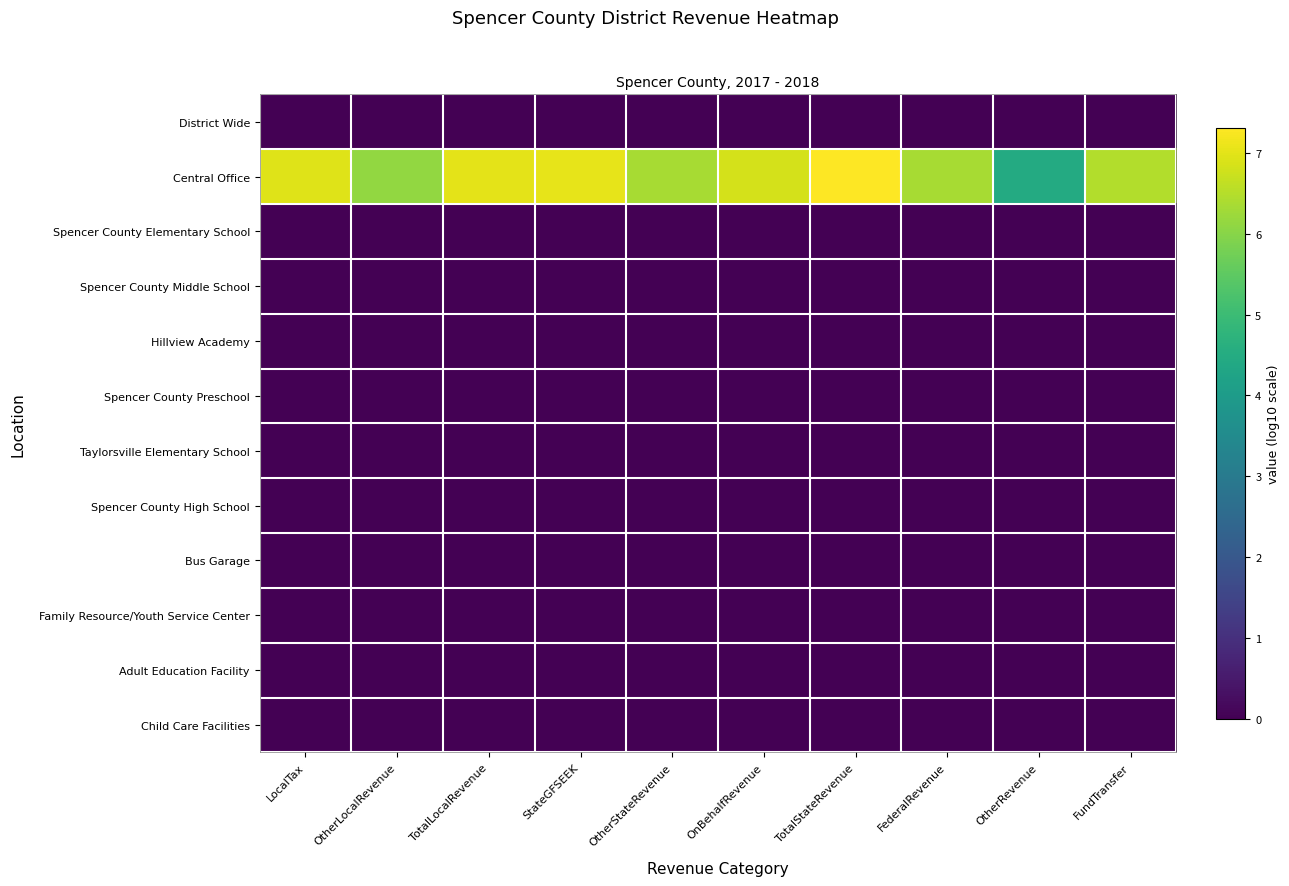

Reading left to right, transcribe all the data shown in this chart.

District Wide: LocalTax=0.0	OtherLocalRevenue=0.0	TotalLocalRevenue=0.0	StateGFSEEK=0.0	OtherStateRevenue=0.0	OnBehalfRevenue=0.0	TotalStateRevenue=0.0	FederalRevenue=0.0	OtherRevenue=0.0	FundTransfer=0.0
Central Office: LocalTax=7.0	OtherLocalRevenue=6.1	TotalLocalRevenue=7.0	StateGFSEEK=7.0	OtherStateRevenue=6.4	OnBehalfRevenue=6.8	TotalStateRevenue=7.3	FederalRevenue=6.4	OtherRevenue=4.5	FundTransfer=6.5
Spencer County Elementary School: LocalTax=0.0	OtherLocalRevenue=0.0	TotalLocalRevenue=0.0	StateGFSEEK=0.0	OtherStateRevenue=0.0	OnBehalfRevenue=0.0	TotalStateRevenue=0.0	FederalRevenue=0.0	OtherRevenue=0.0	FundTransfer=0.0
Spencer County Middle School: LocalTax=0.0	OtherLocalRevenue=0.0	TotalLocalRevenue=0.0	StateGFSEEK=0.0	OtherStateRevenue=0.0	OnBehalfRevenue=0.0	TotalStateRevenue=0.0	FederalRevenue=0.0	OtherRevenue=0.0	FundTransfer=0.0
Hillview Academy: LocalTax=0.0	OtherLocalRevenue=0.0	TotalLocalRevenue=0.0	StateGFSEEK=0.0	OtherStateRevenue=0.0	OnBehalfRevenue=0.0	TotalStateRevenue=0.0	FederalRevenue=0.0	OtherRevenue=0.0	FundTransfer=0.0
Spencer County Preschool: LocalTax=0.0	OtherLocalRevenue=0.0	TotalLocalRevenue=0.0	StateGFSEEK=0.0	OtherStateRevenue=0.0	OnBehalfRevenue=0.0	TotalStateRevenue=0.0	FederalRevenue=0.0	OtherRevenue=0.0	FundTransfer=0.0
Taylorsville Elementary School: LocalTax=0.0	OtherLocalRevenue=0.0	TotalLocalRevenue=0.0	StateGFSEEK=0.0	OtherStateRevenue=0.0	OnBehalfRevenue=0.0	TotalStateRevenue=0.0	FederalRevenue=0.0	OtherRevenue=0.0	FundTransfer=0.0
Spencer County High School: LocalTax=0.0	OtherLocalRevenue=0.0	TotalLocalRevenue=0.0	StateGFSEEK=0.0	OtherStateRevenue=0.0	OnBehalfRevenue=0.0	TotalStateRevenue=0.0	FederalRevenue=0.0	OtherRevenue=0.0	FundTransfer=0.0
Bus Garage: LocalTax=0.0	OtherLocalRevenue=0.0	TotalLocalRevenue=0.0	StateGFSEEK=0.0	OtherStateRevenue=0.0	OnBehalfRevenue=0.0	TotalStateRevenue=0.0	FederalRevenue=0.0	OtherRevenue=0.0	FundTransfer=0.0
Family Resource/Youth Service Center: LocalTax=0.0	OtherLocalRevenue=0.0	TotalLocalRevenue=0.0	StateGFSEEK=0.0	OtherStateRevenue=0.0	OnBehalfRevenue=0.0	TotalStateRevenue=0.0	FederalRevenue=0.0	OtherRevenue=0.0	FundTransfer=0.0
Adult Education Facility: LocalTax=0.0	OtherLocalRevenue=0.0	TotalLocalRevenue=0.0	StateGFSEEK=0.0	OtherStateRevenue=0.0	OnBehalfRevenue=0.0	TotalStateRevenue=0.0	FederalRevenue=0.0	OtherRevenue=0.0	FundTransfer=0.0
Child Care Facilities: LocalTax=0.0	OtherLocalRevenue=0.0	TotalLocalRevenue=0.0	StateGFSEEK=0.0	OtherStateRevenue=0.0	OnBehalfRevenue=0.0	TotalStateRevenue=0.0	FederalRevenue=0.0	OtherRevenue=0.0	FundTransfer=0.0